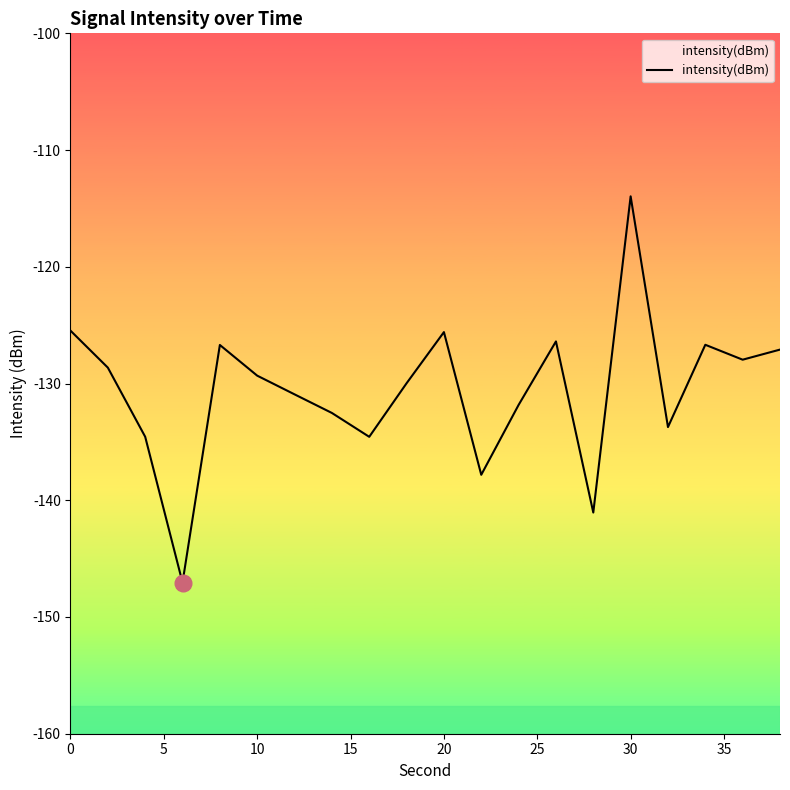

How many lines are shown in the chart?

1